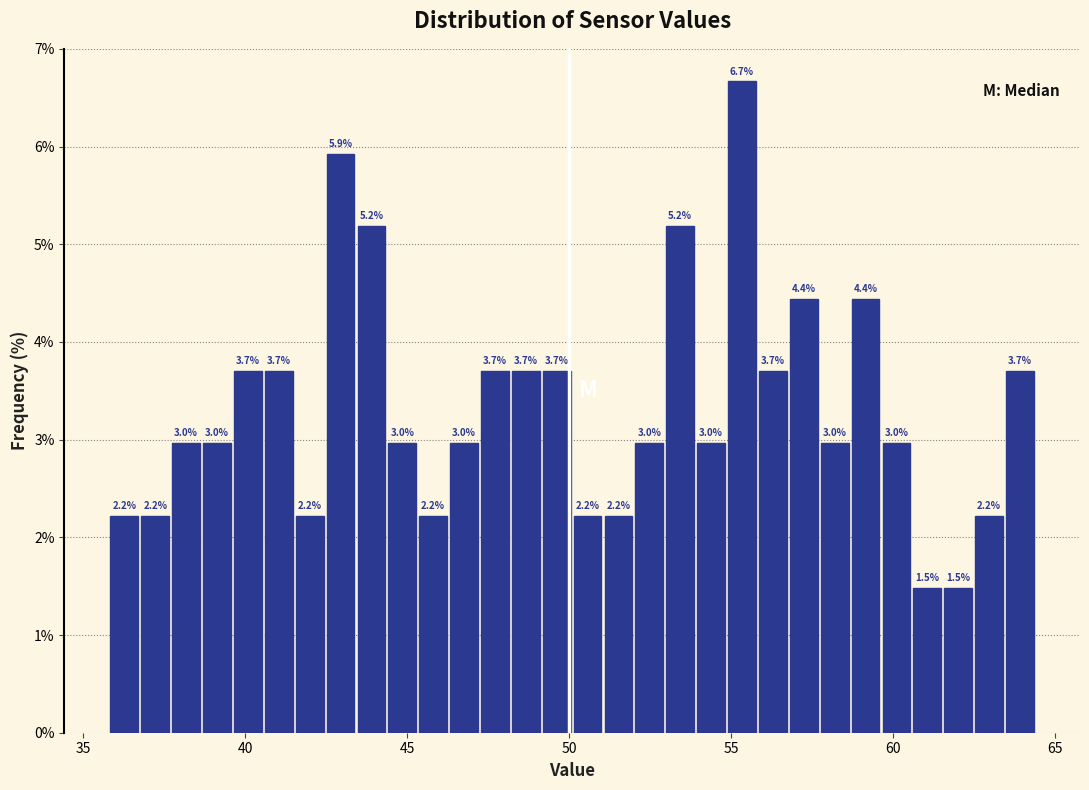

Around what value on the x-axis is the tallest bar? Give the approximate position of its centre, as read against the axis.

55.5